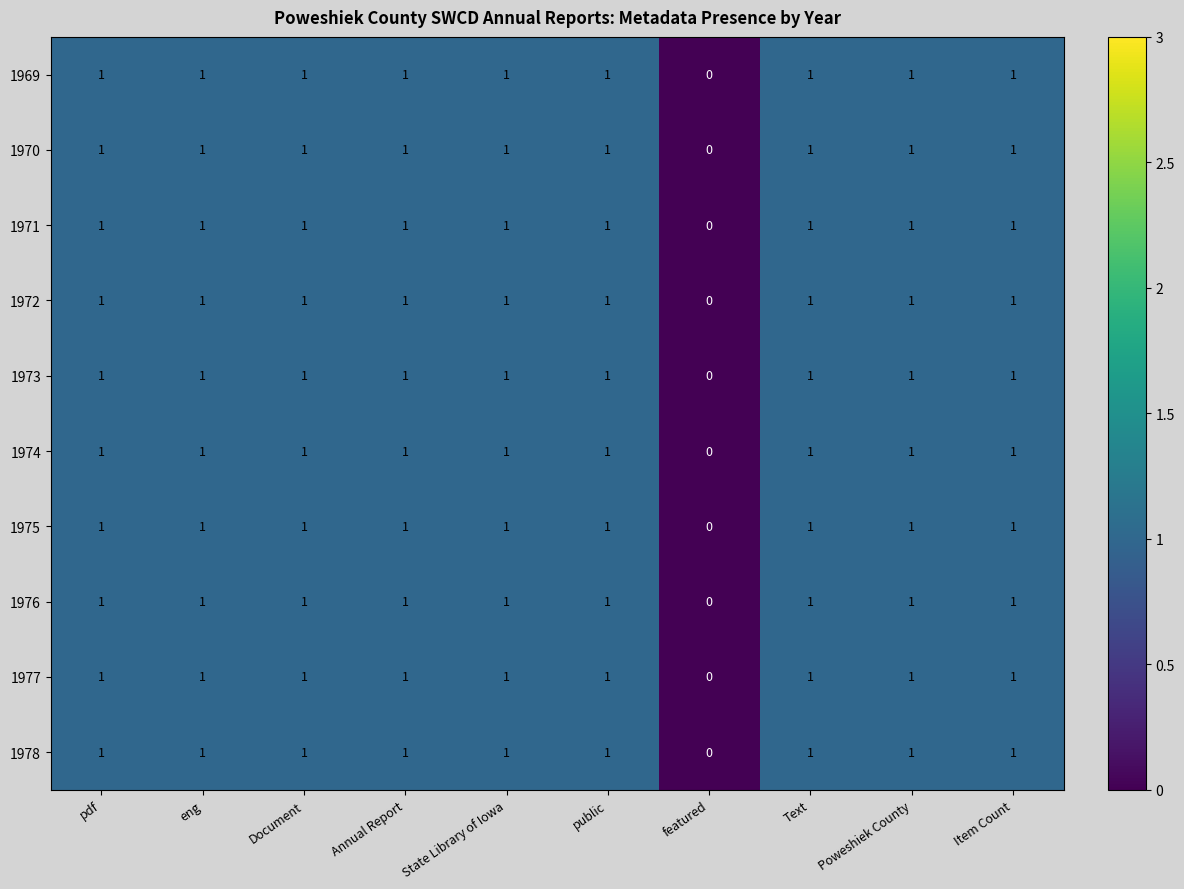

How many values in the 1976 series are below 1?

1